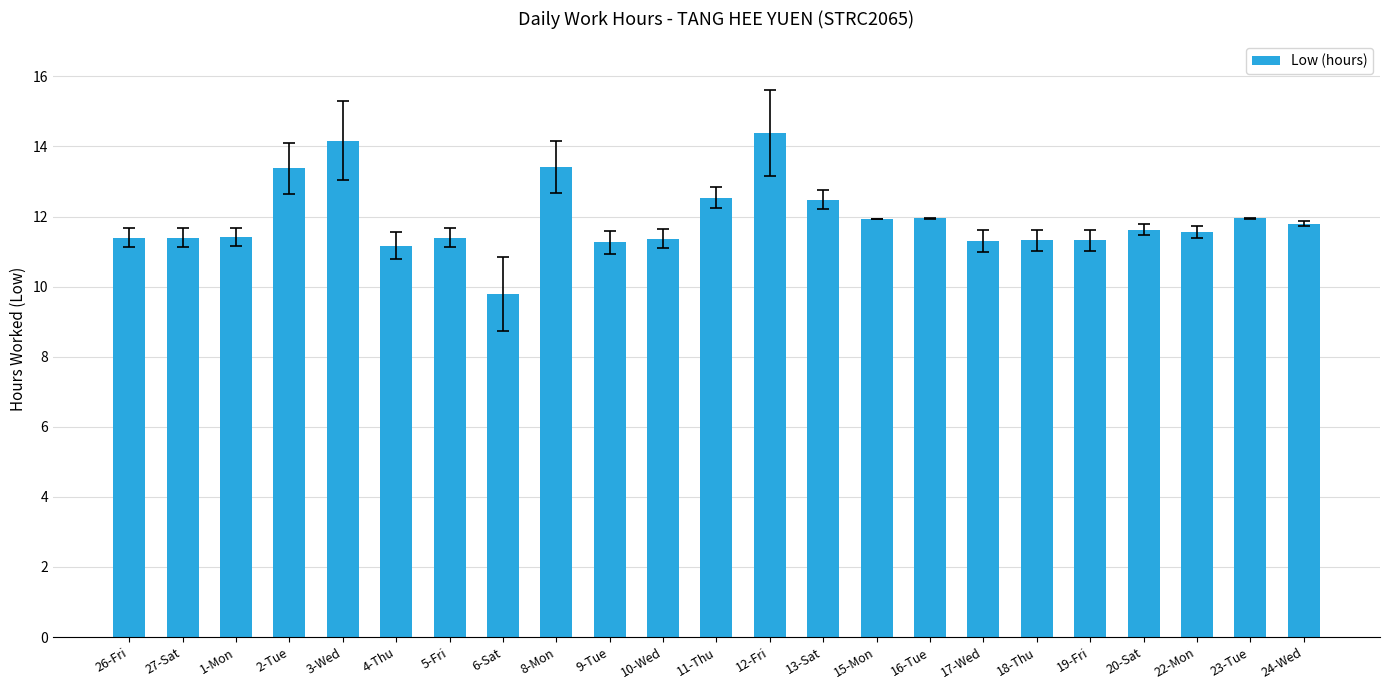

At which label does the data first exceed 11?

26-Fri